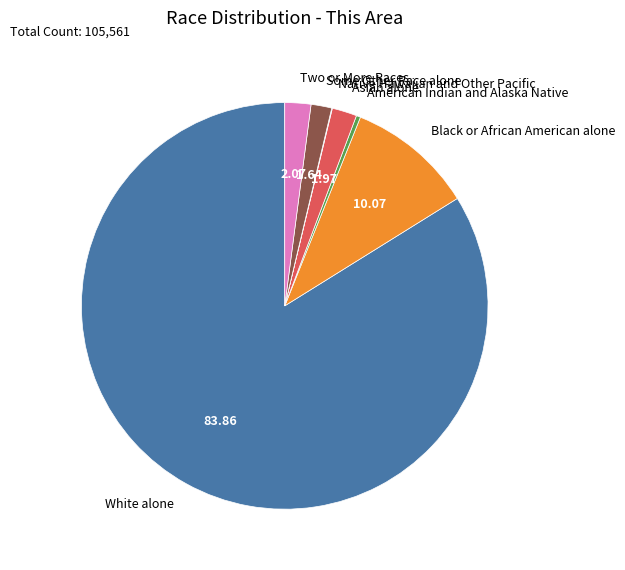

Which category has the biggest portion of the pie?

White alone